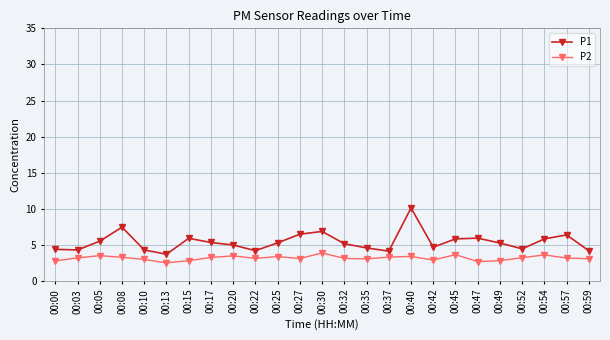

What is the value of the P2 point at the 3rd from the left?

3.5